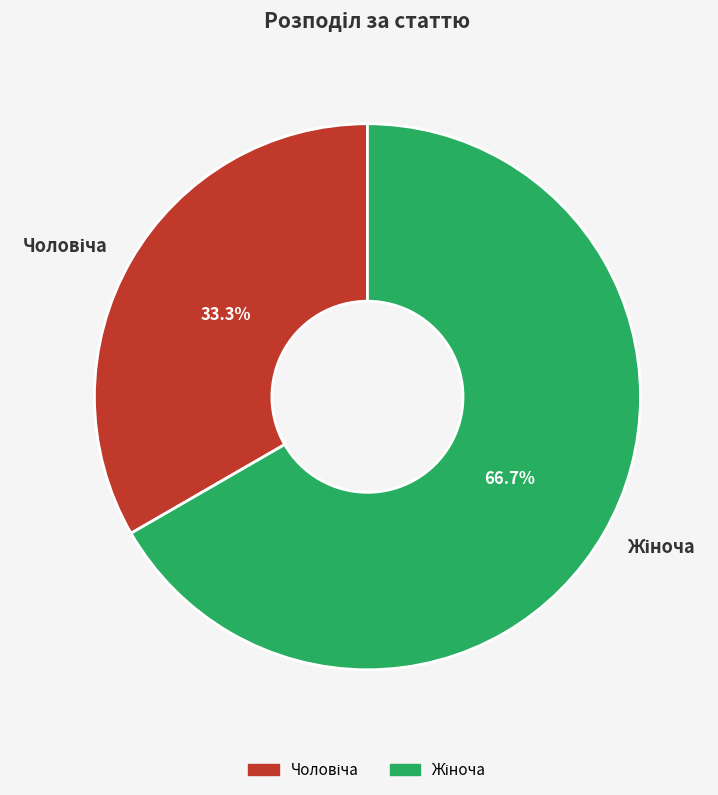

Does any single category account for the majority?

Yes